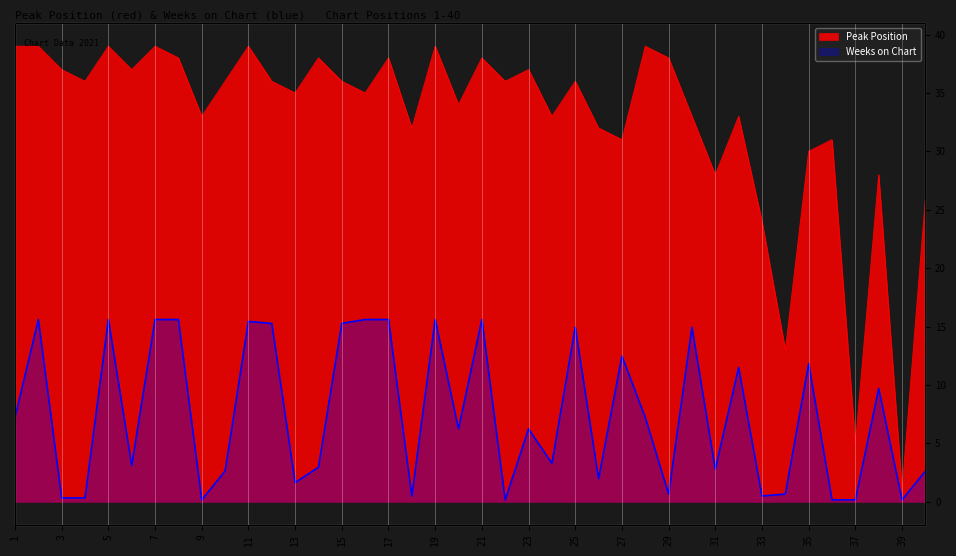

At which category does Weeks on Chart reach its first local valley?

6